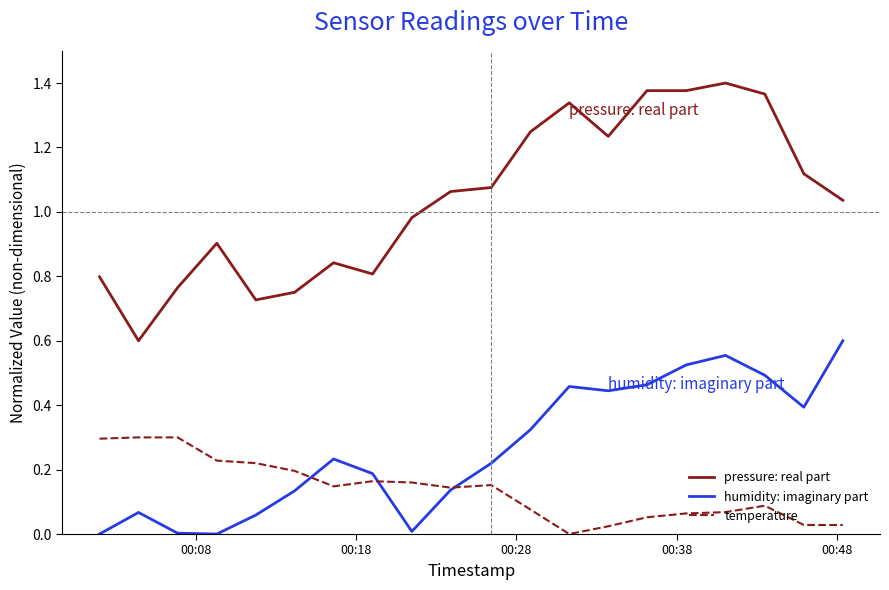

Which series has the widest spread of values?

pressure: real part